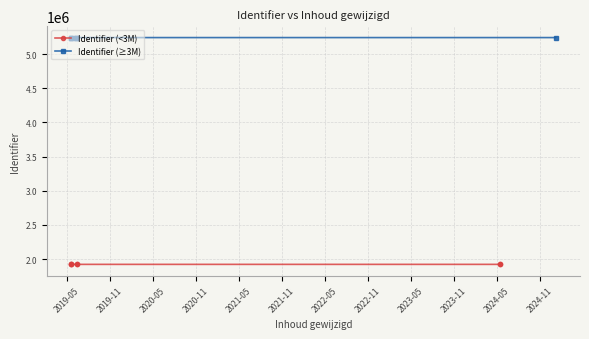

What is the sum of the Identifier (≥3M) values at 2021-11 and 2022-05?

10483785